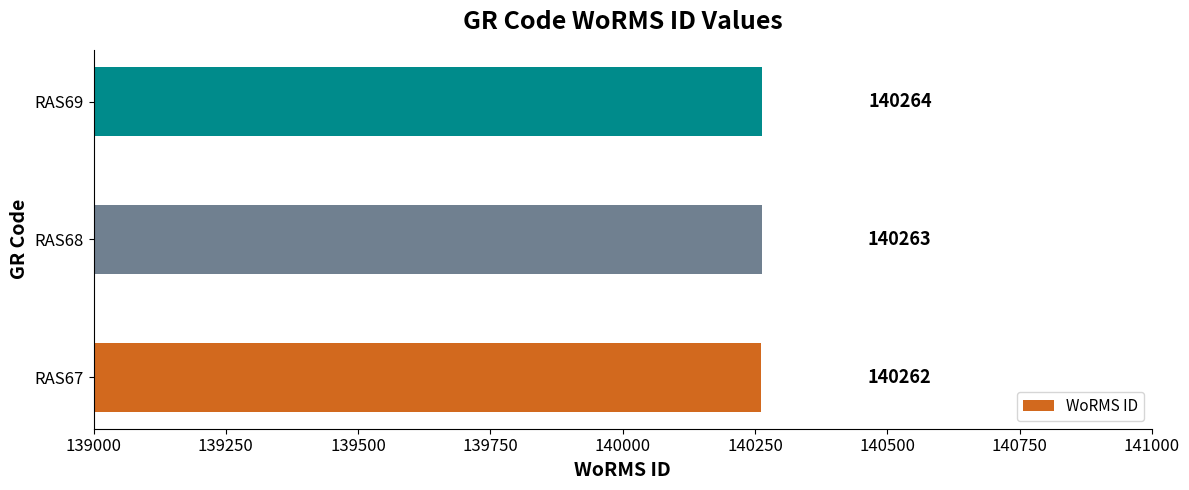

Count the values in the range 140262 to 140264.

3